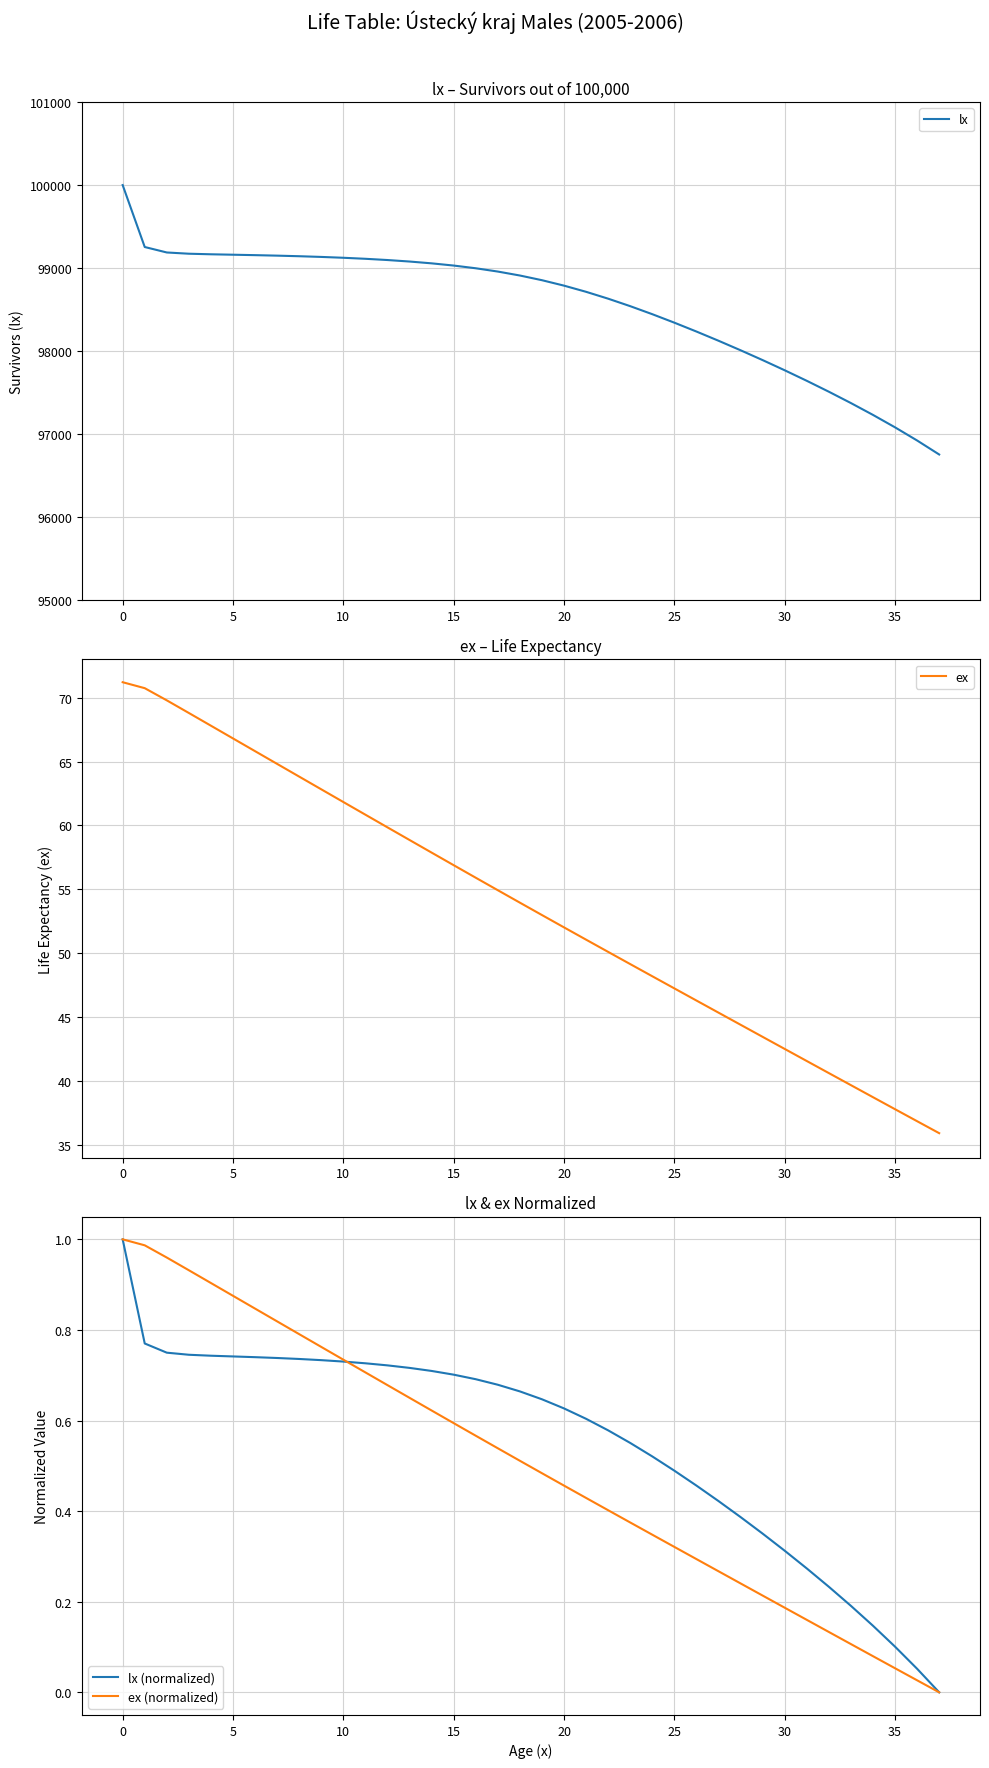

The value of lx (normalized) at 0 is 1.6. True or false?

False